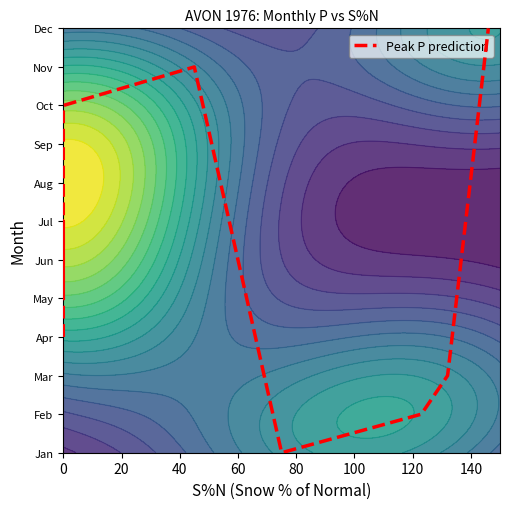

Reading right to left, transcribe all the data shown in this chart.

12	3	2	1	11	10	9	8	5	6	7	4